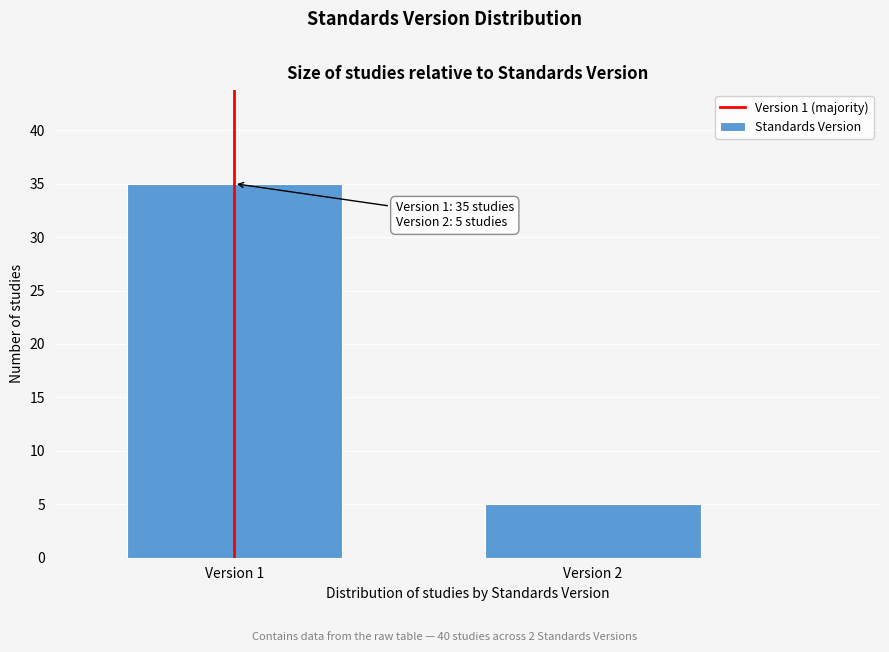

Reading left to right, extract all data points from this chart.

35	5